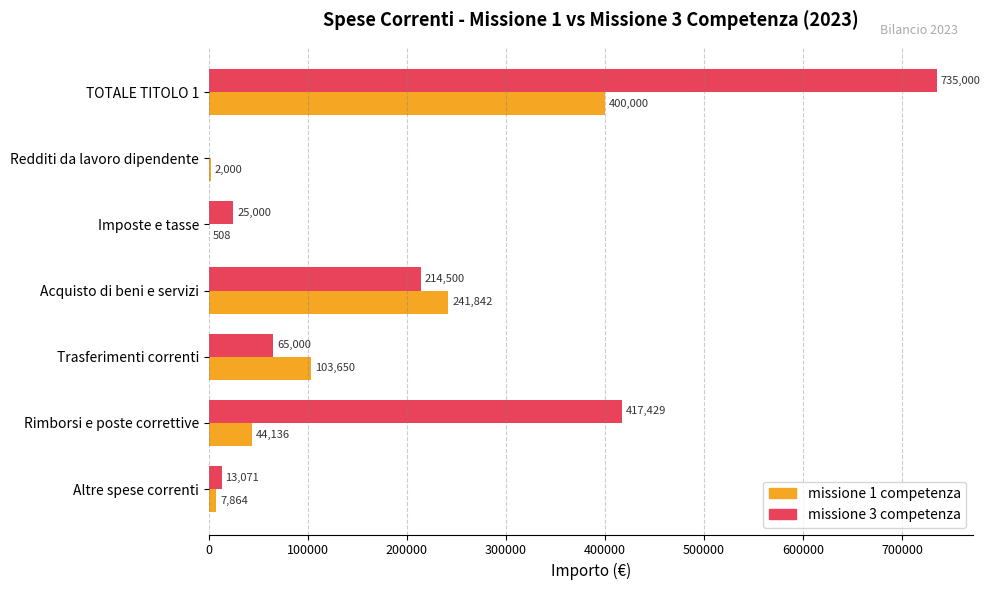

What is the sum of the missione 3 competenza values at Imposte e tasse and Acquisto di beni e servizi?

239500.0